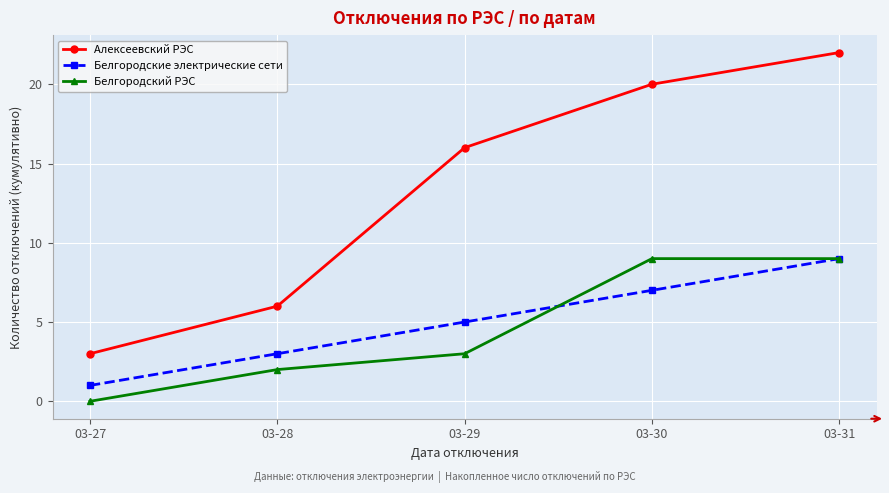

Is it true that Белгородские электрические сети equals 1 at 03-29?

False